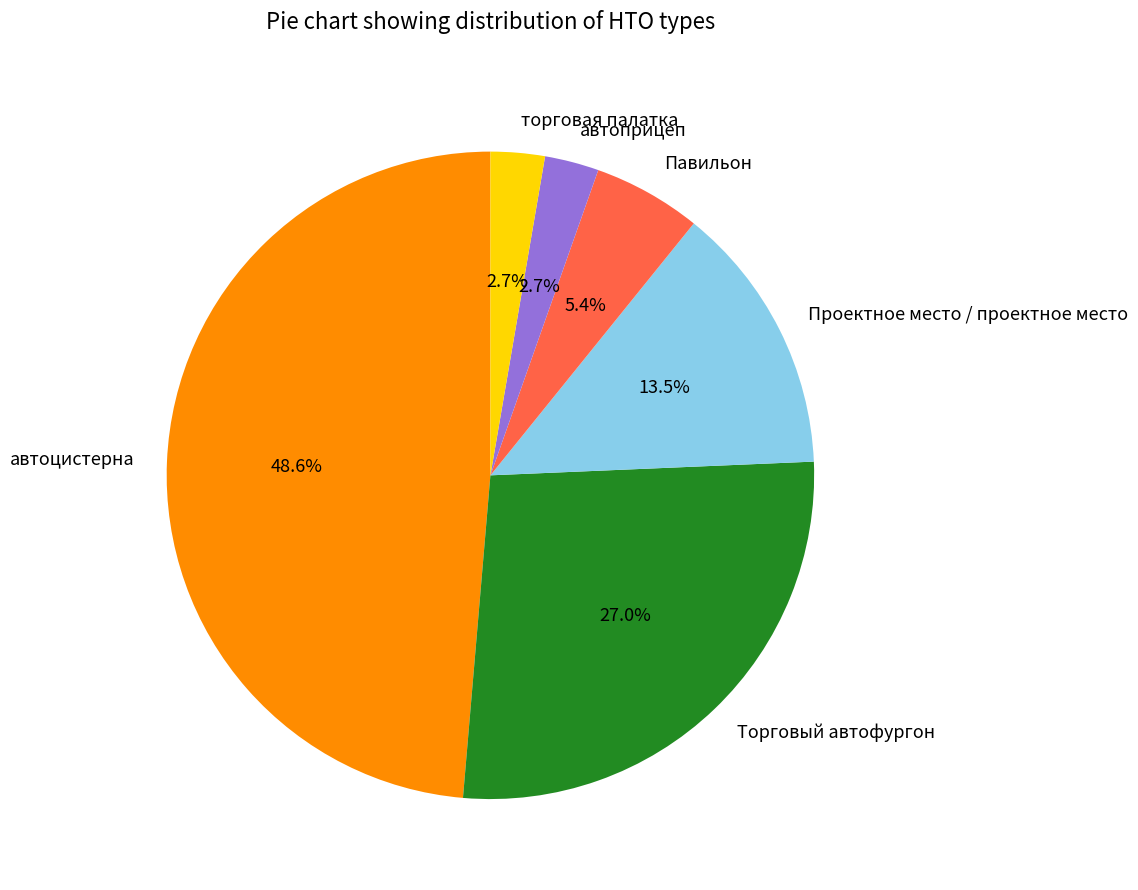

What is the total percentage of торговая палатка and Проектное место / проектное место?

16.2%